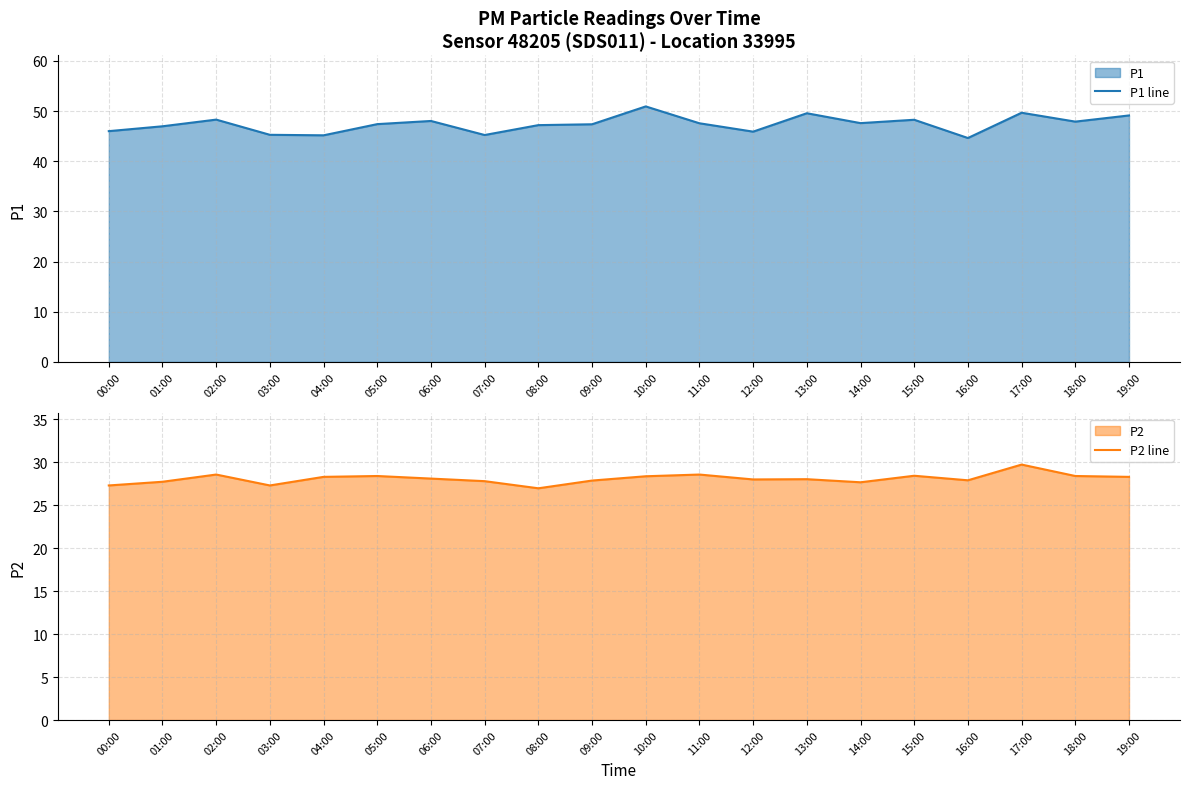

Reading right to left, what are all the values shown in this chart?

P1 line: 19:00=49.1	18:00=47.9	17:00=49.7	16:00=44.6	15:00=48.3	14:00=47.6	13:00=49.6	12:00=45.9	11:00=47.6	10:00=50.9	09:00=47.4	08:00=47.2	07:00=45.2	06:00=48.0	05:00=47.4	04:00=45.2	03:00=45.3	02:00=48.3	01:00=47.0	00:00=46.0
P2 line: 19:00=28.3	18:00=28.4	17:00=29.7	16:00=27.9	15:00=28.4	14:00=27.7	13:00=28.0	12:00=28.0	11:00=28.6	10:00=28.4	09:00=27.9	08:00=27.0	07:00=27.8	06:00=28.1	05:00=28.4	04:00=28.3	03:00=27.3	02:00=28.6	01:00=27.7	00:00=27.3